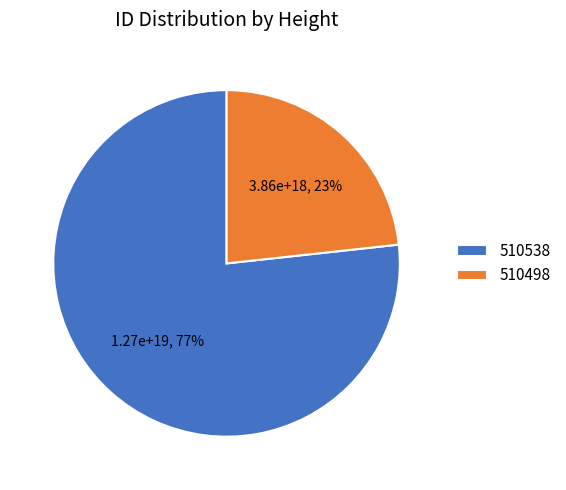

What is the largest slice in the pie chart?

510538